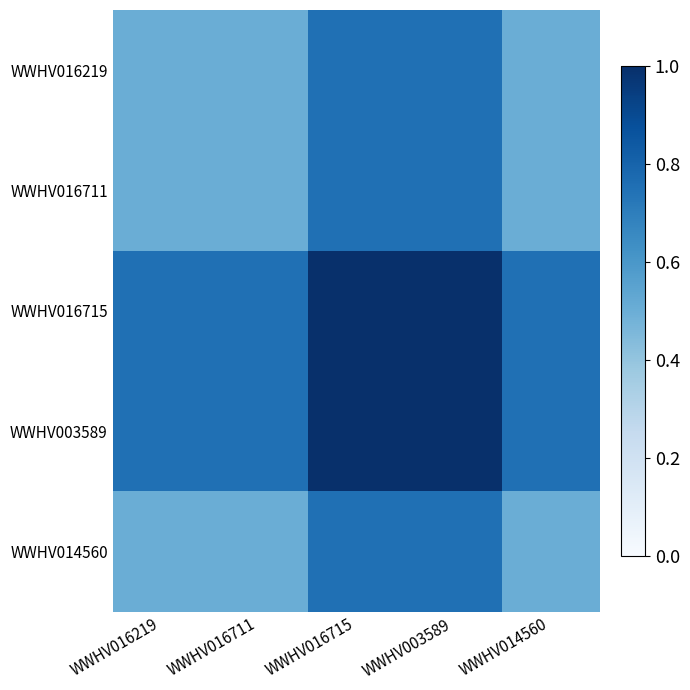

Which category has the highest value across all series?

WWHV016715